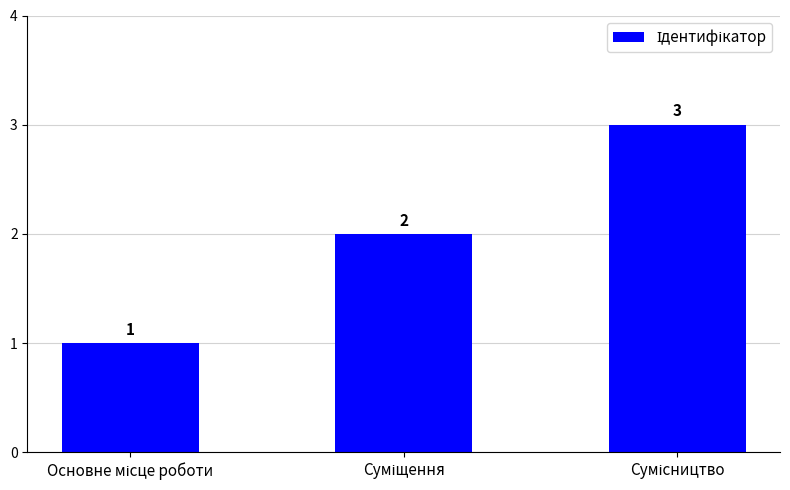

Are the bars horizontal?

No